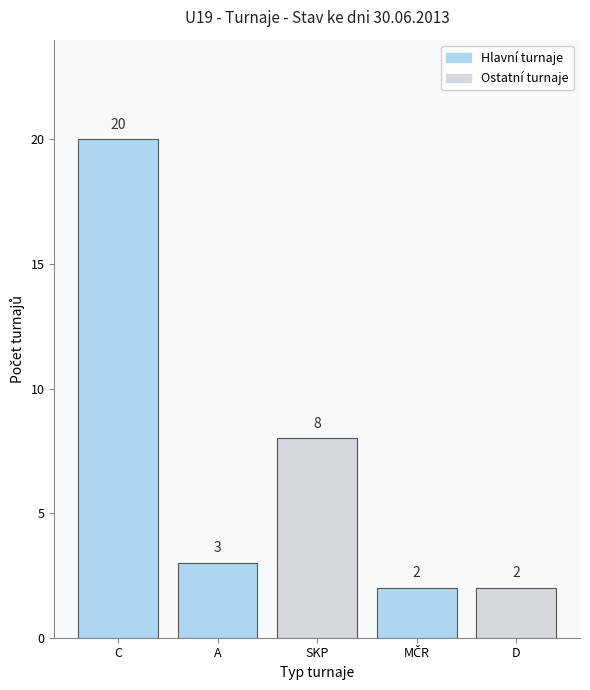

At which label does the data first exceed 3?

C